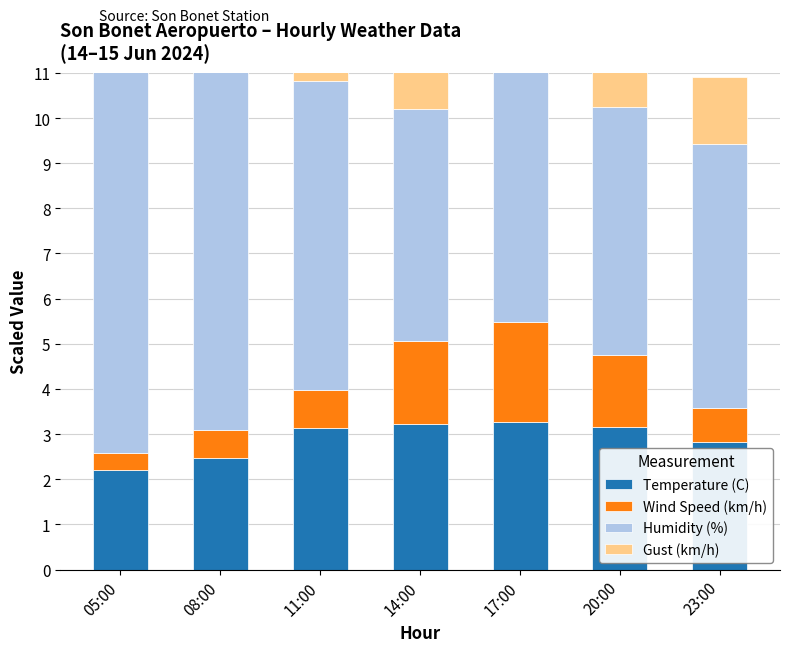

Which series changed the most between 05:00 and 17:00?

Humidity (%)